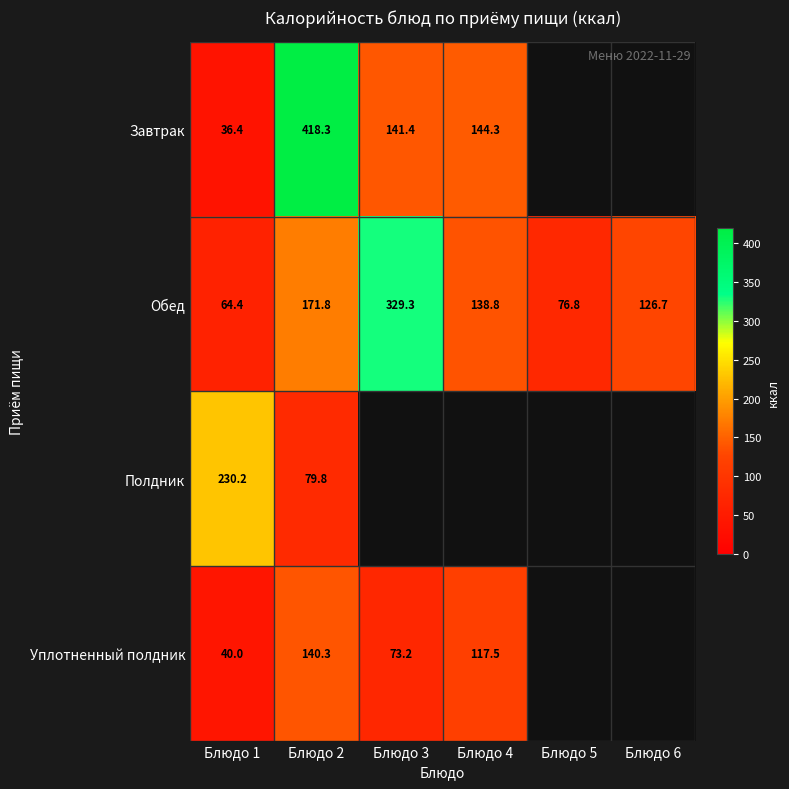

At which category is the sum across all series the highest?

Блюдо 2